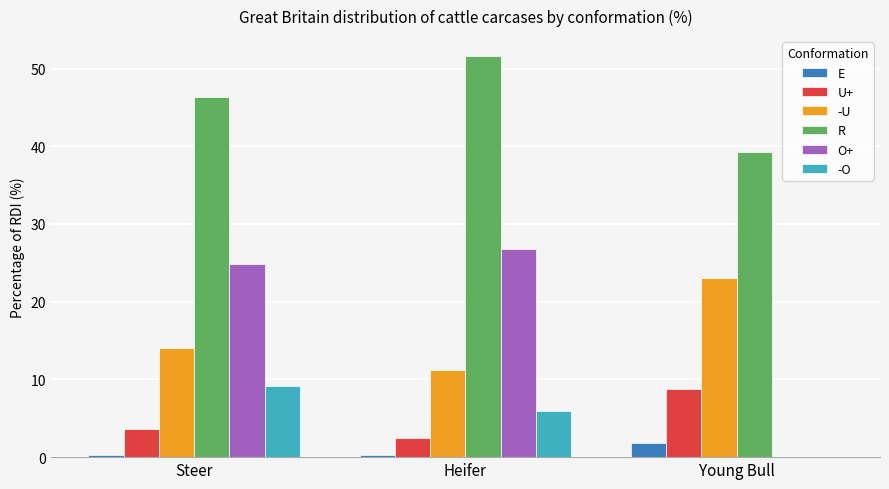

Is it true that R equals 39.2 at Young Bull?

True